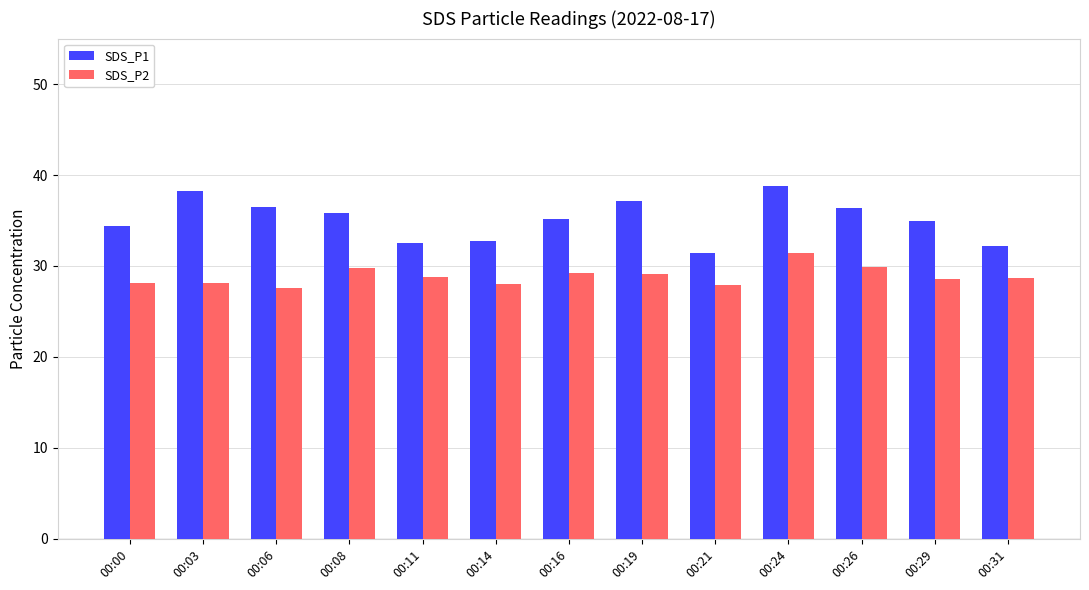

The value of SDS_P1 at 00:06 is 36.5. True or false?

True